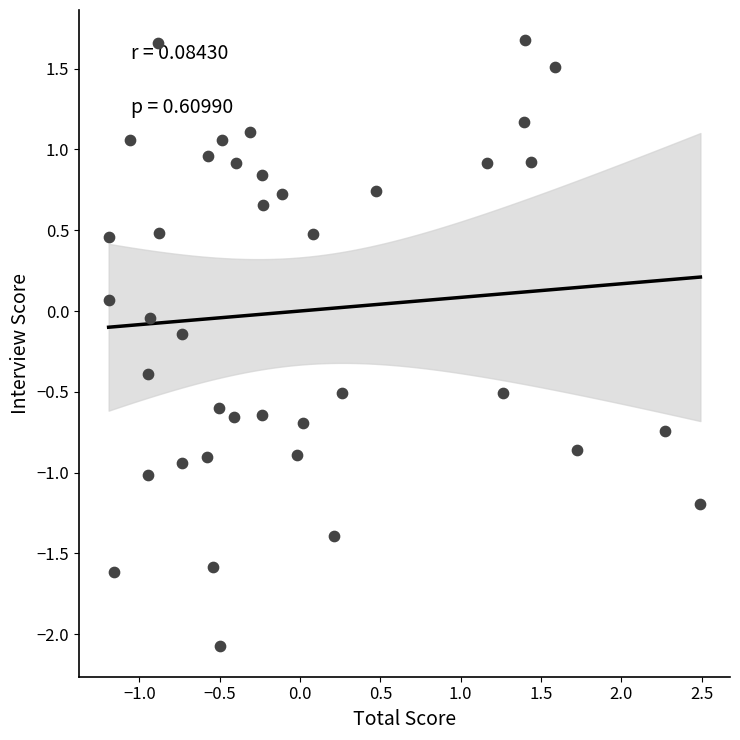

What is the range of X values (max minus min)?

3.7